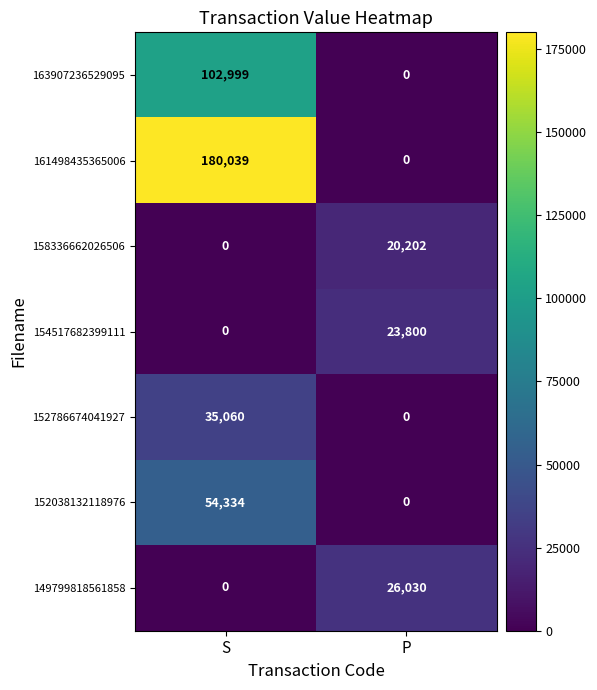

Which series has the largest range (max minus min)?

161498435365006